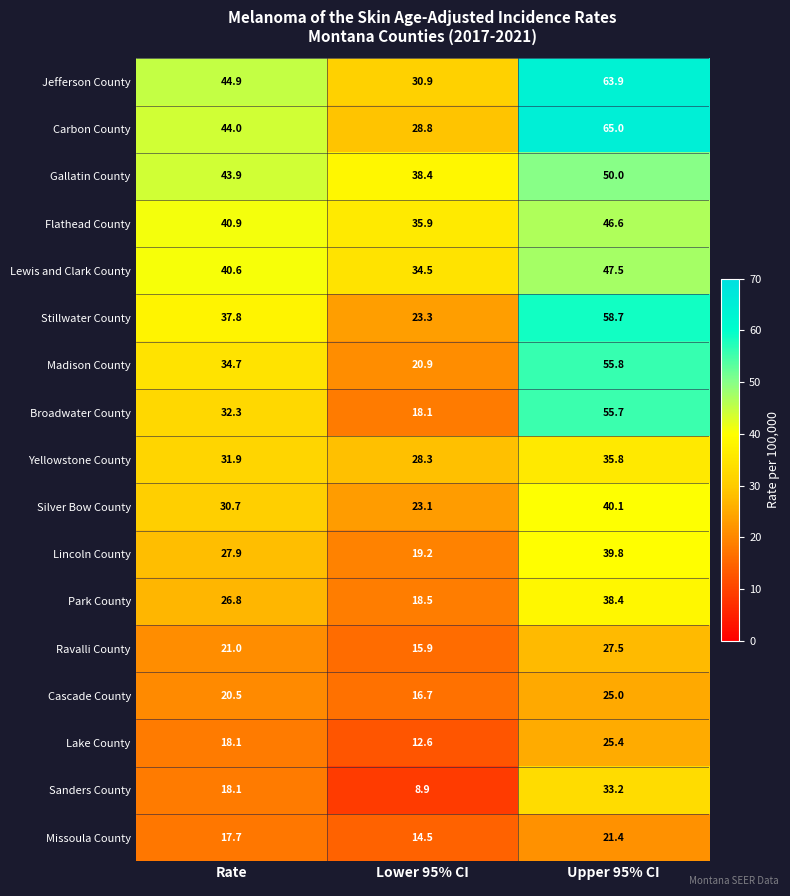

Where is Silver Bow County nearest to the value 31?

Rate